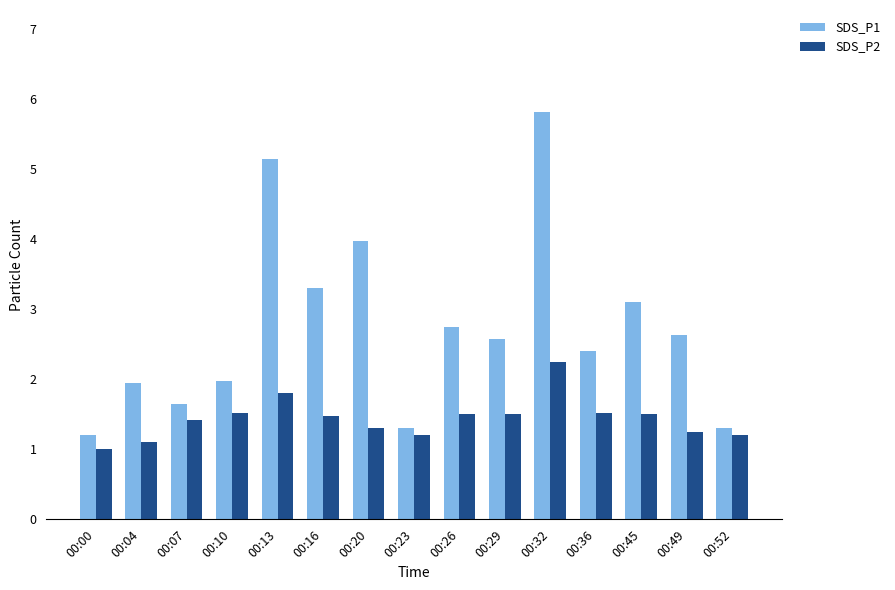

Which series has the largest total across all categories?

SDS_P1